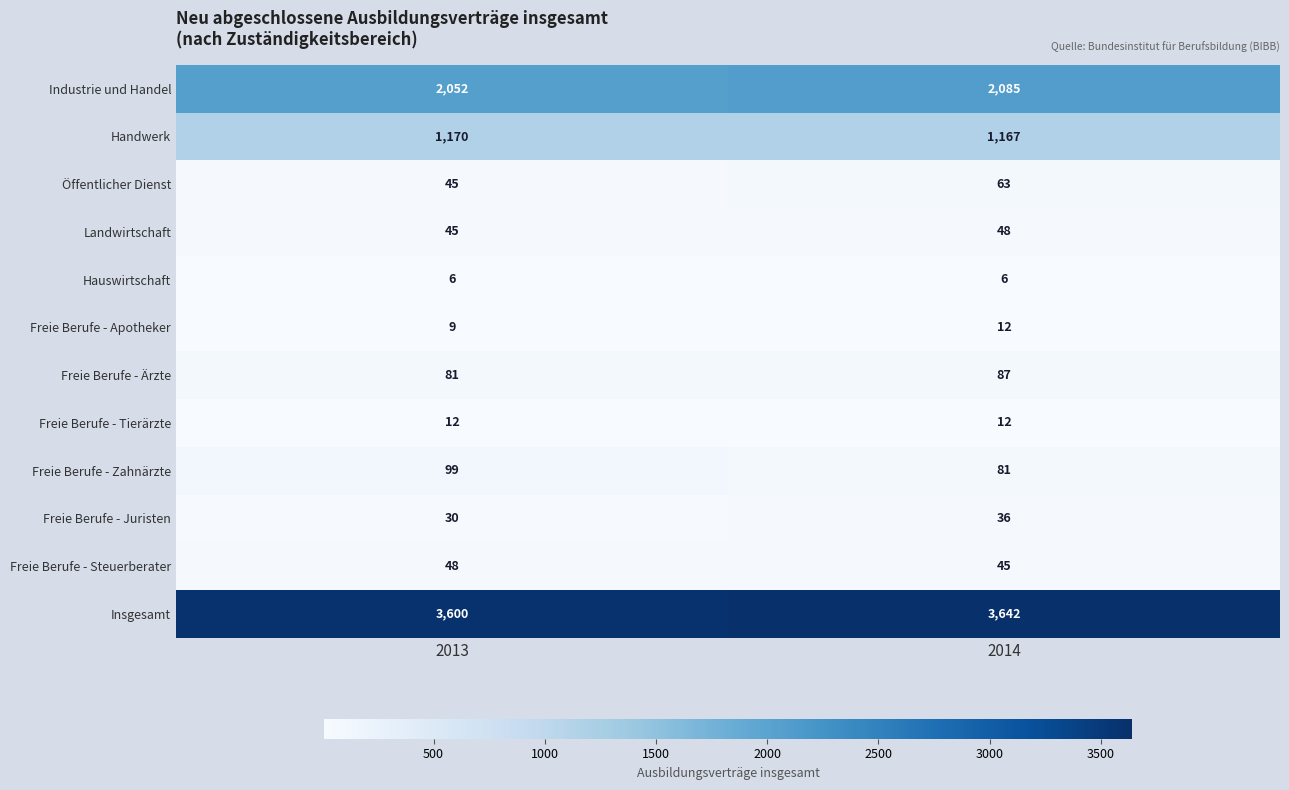

What is the difference between the highest and lowest values at 2014?

3636